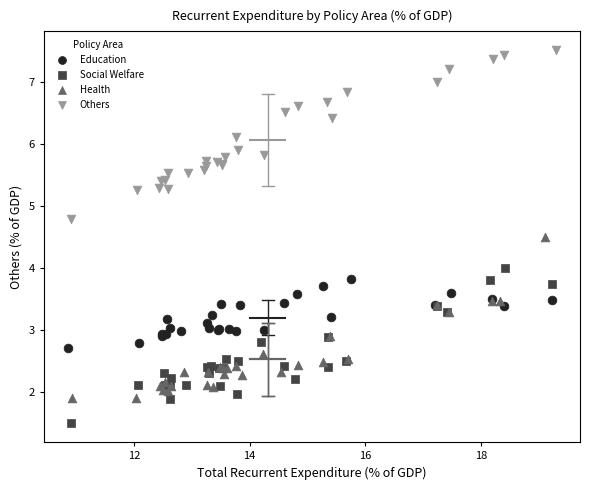

Which series reaches the maximum Y coordinate?

Others